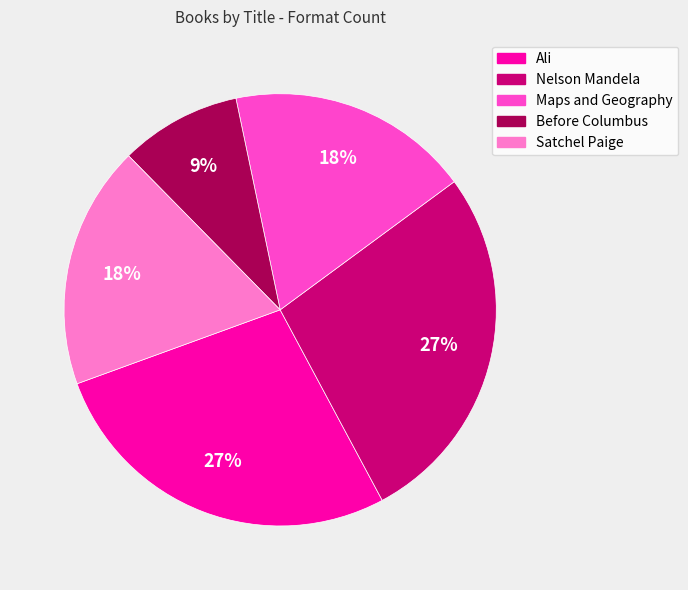

To the nearest percent, what is the difference between the Satchel Paige and Nelson Mandela slice percentages?

9%